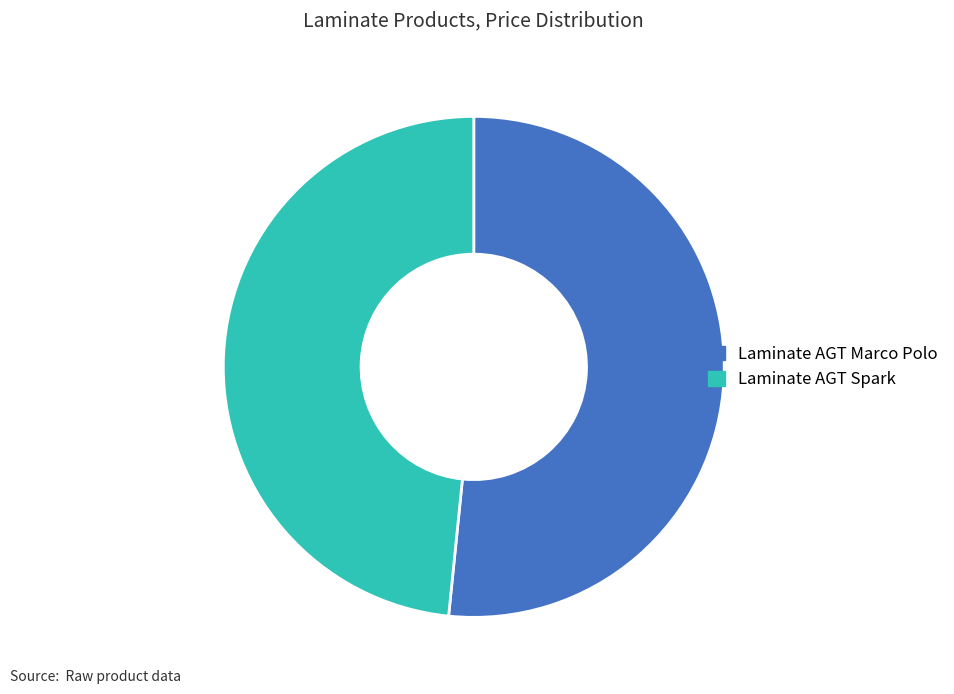

Is it true that Laminate AGT Marco Polo is 65% of the pie?

False